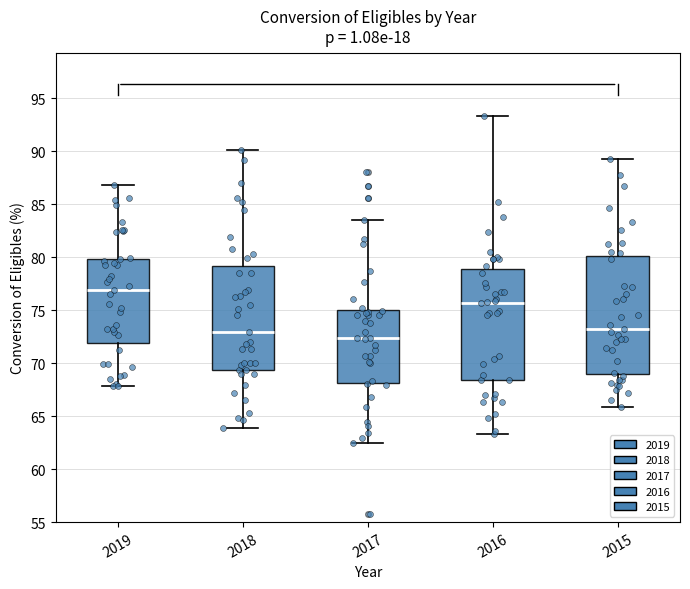

Where is the lower edge of the box at x = 2015 on the y-axis? The values are not printed on the chart, so give them approximately, as read against the axis.

69.0